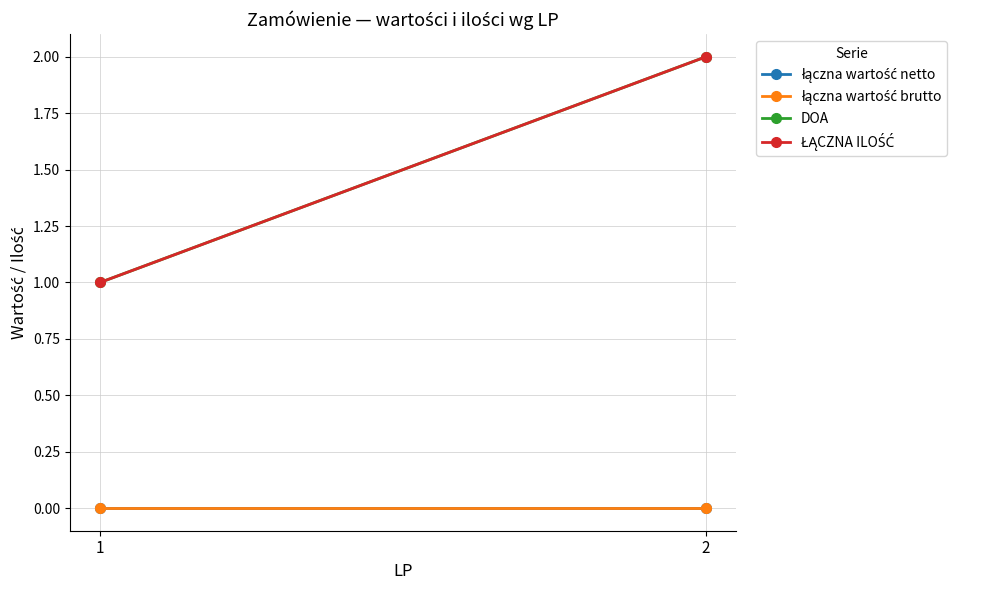

What is the spread (max minus min) of values at 2?

2